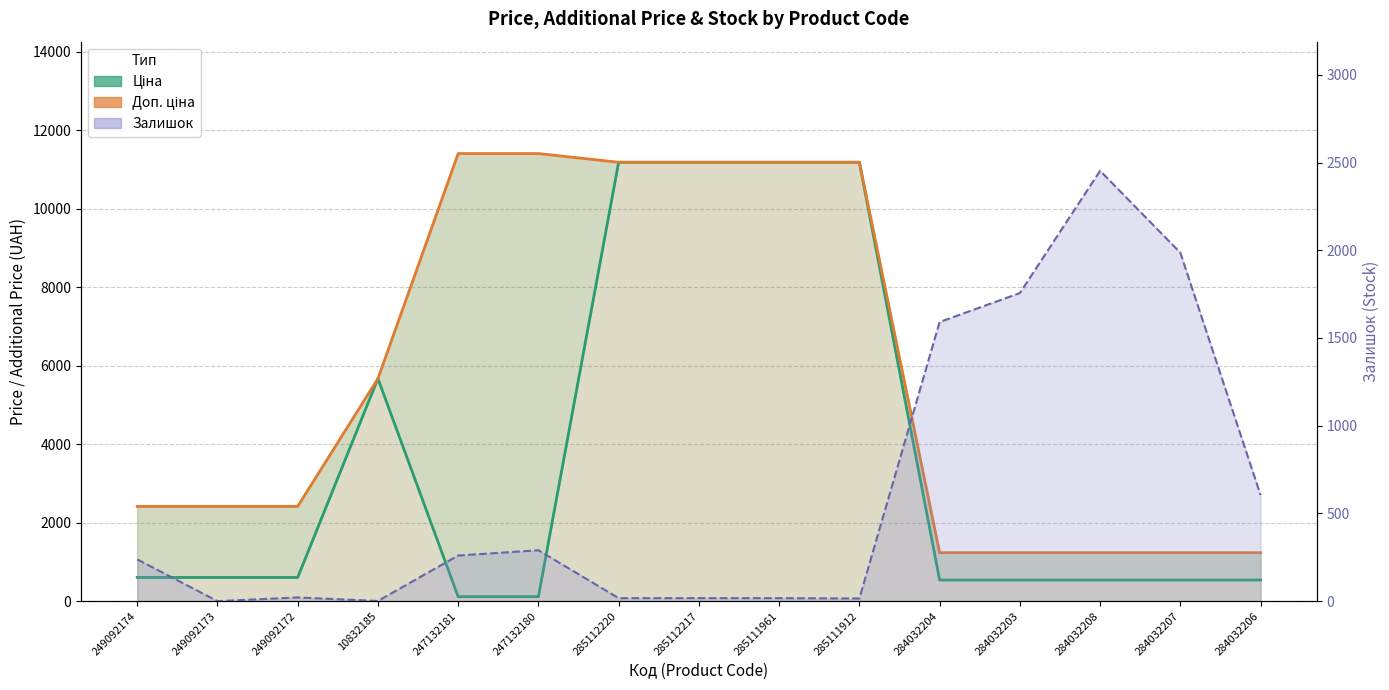

What is the difference between the highest and lowest values at 284032204?

1052.0